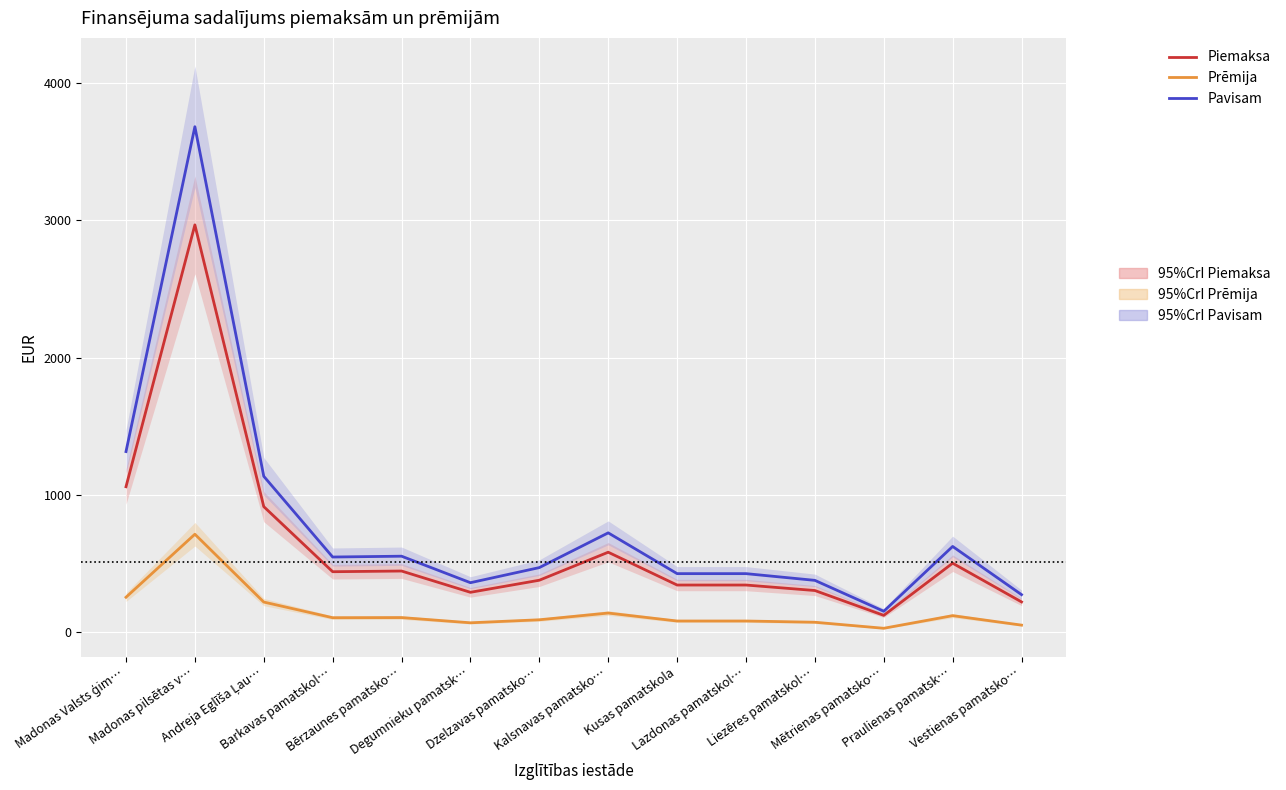

True or false: Piemaksa and Pavisam intersect in this chart.

False